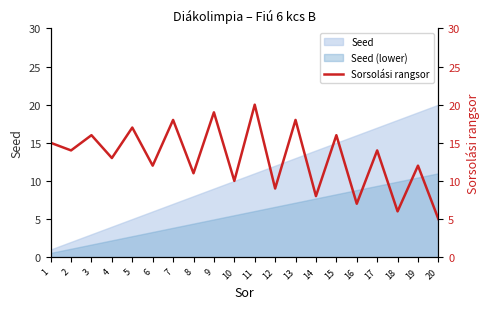

What is the value of the 17th point from the left?

14